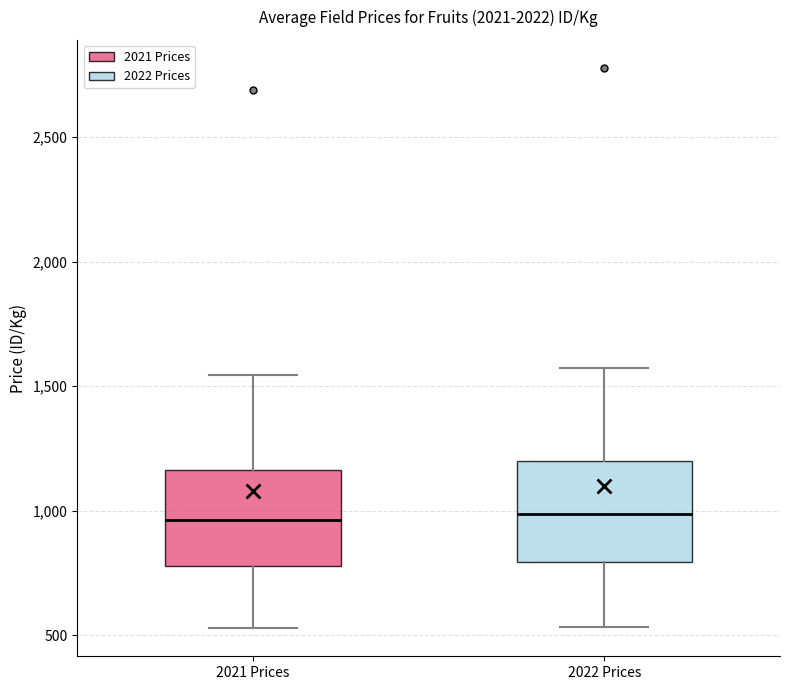

Where does the lower whisker of the box for 2021 Prices end on the y-axis? The values are not printed on the chart, so give them approximately, as read against the axis.

550